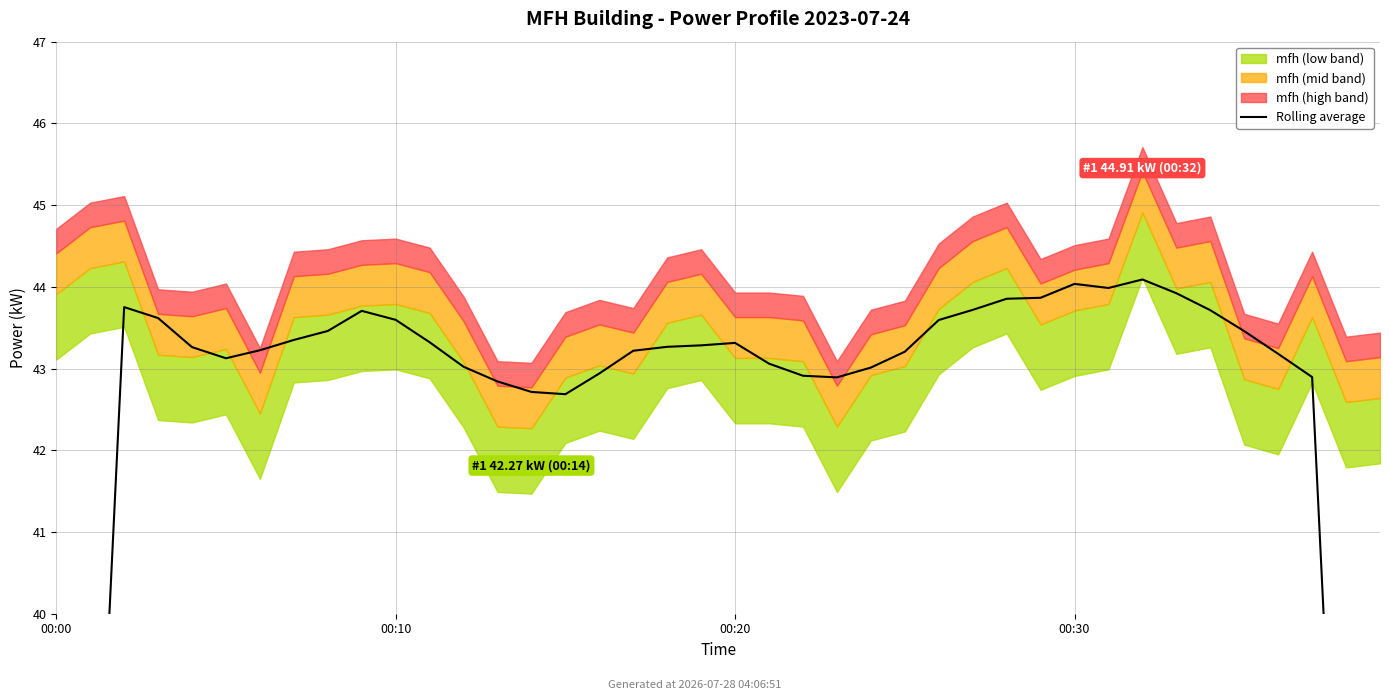

What is the average value?

42.1